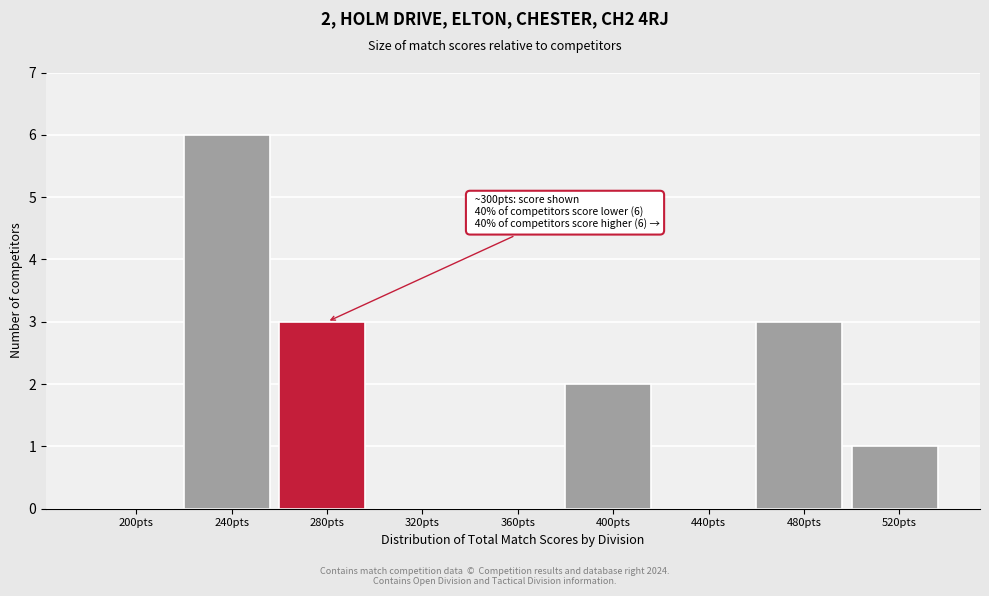

Reading right to left, what are all the values shown in this chart?

520pts=1	480pts=3	440pts=0	400pts=2	360pts=0	320pts=0	280pts=3	240pts=6	200pts=0